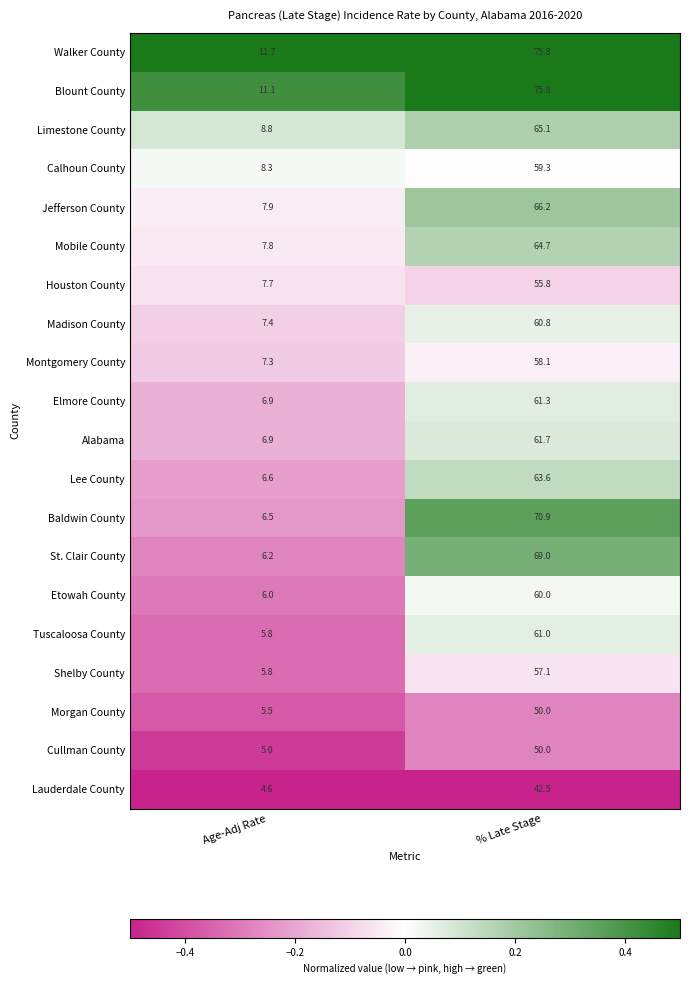

At which category is the sum across all series the highest?

% Late Stage